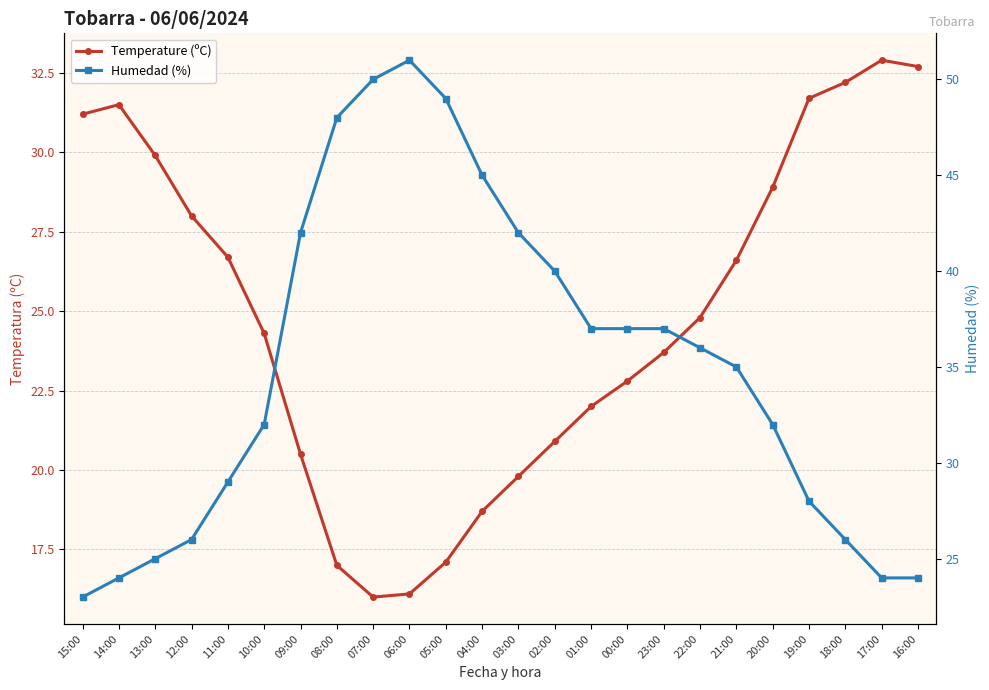

Does the chart have visible grid lines?

Yes